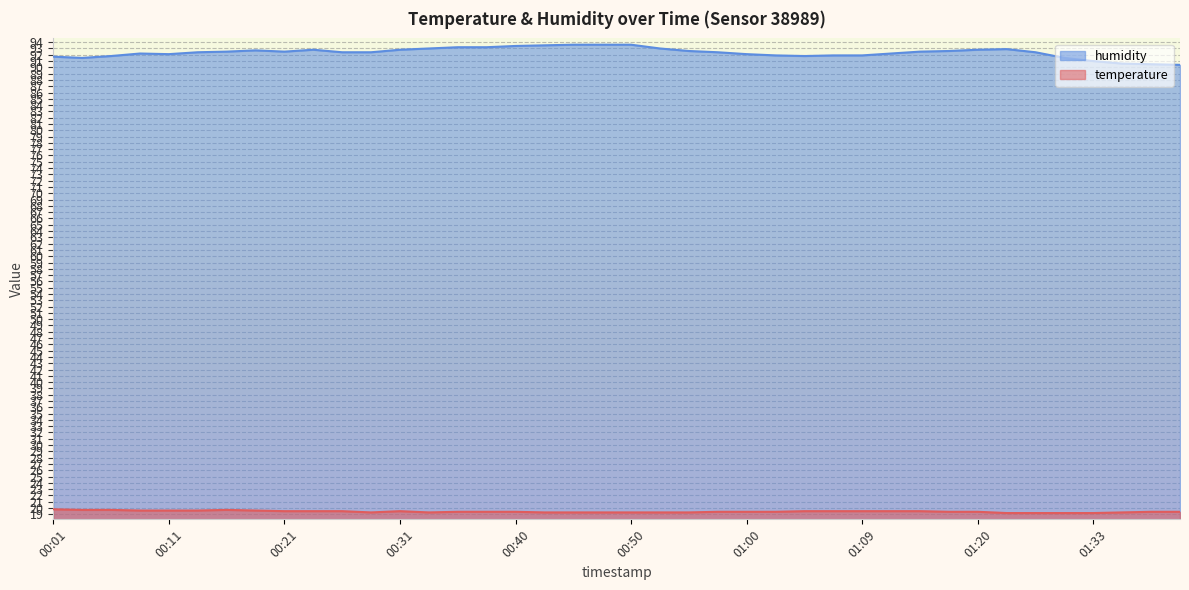

True or false: temperature has a value of 8.7 at 00:35.

False